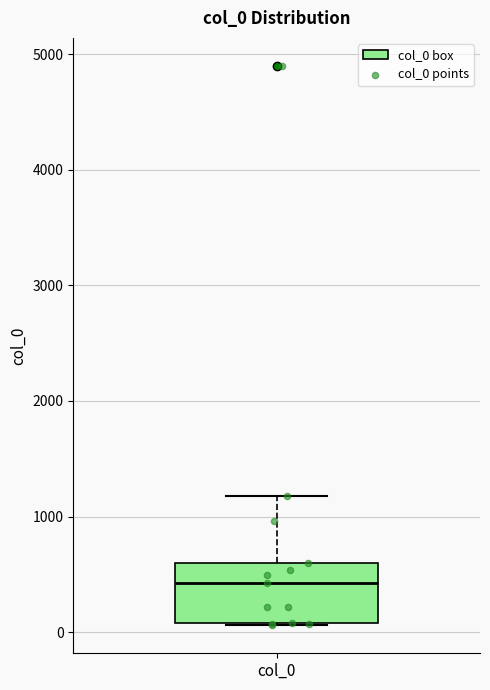

Where does the upper whisker of the box for col_0 end on the y-axis? The values are not printed on the chart, so give them approximately, as read against the axis.

1200